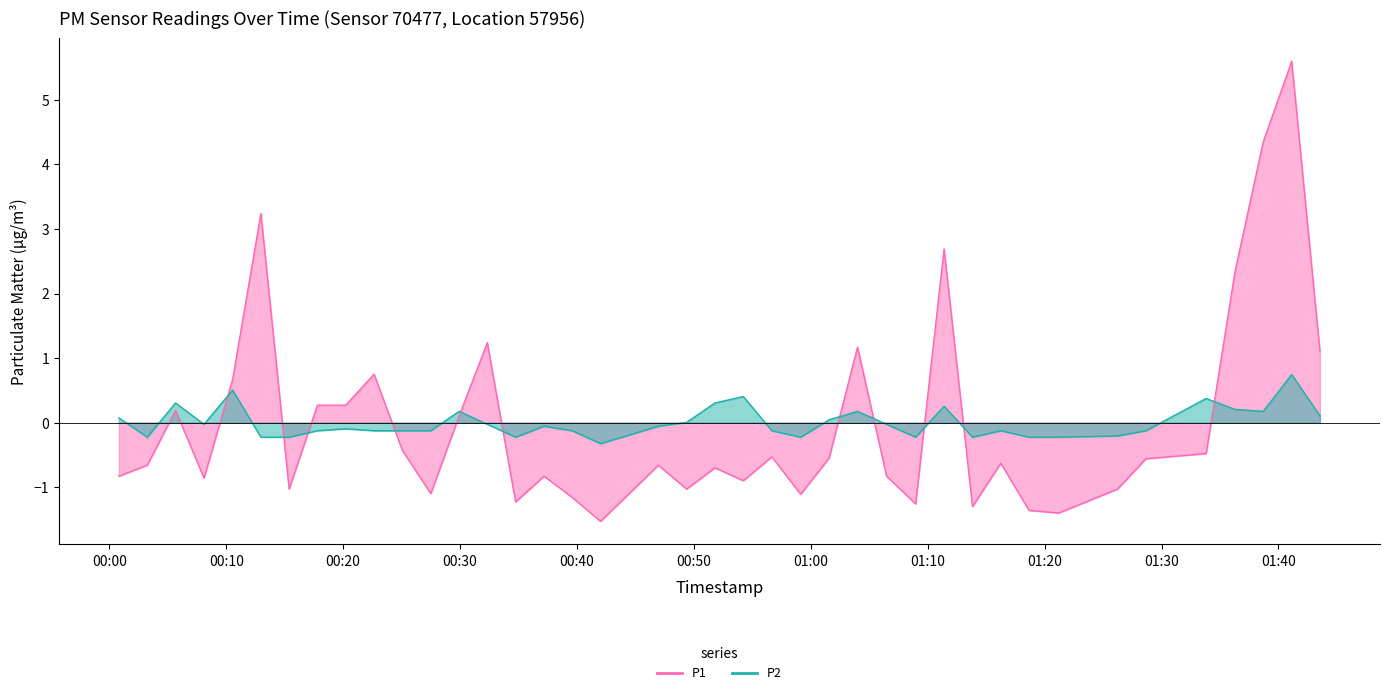

Which series has the largest total across all categories?

P1